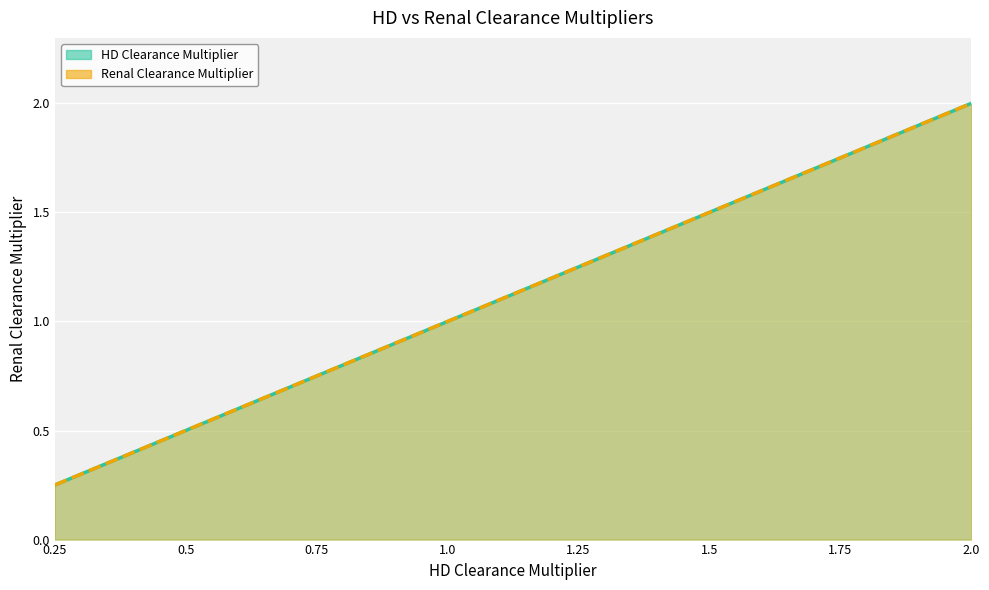

What position from the left is 0.75?

3